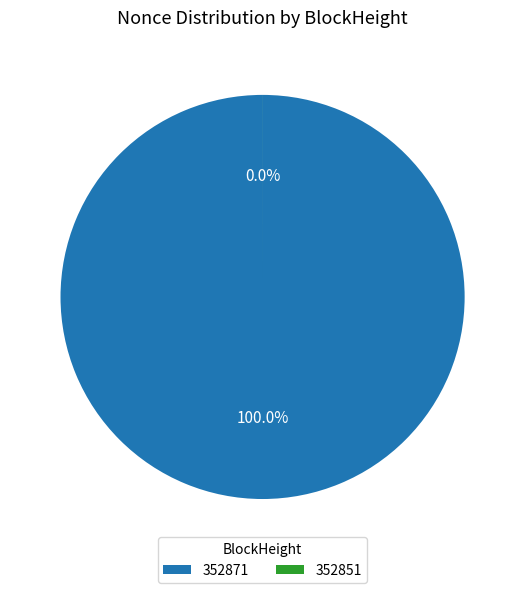

Do 352871 and 352851 together represent more than half of the pie?

Yes